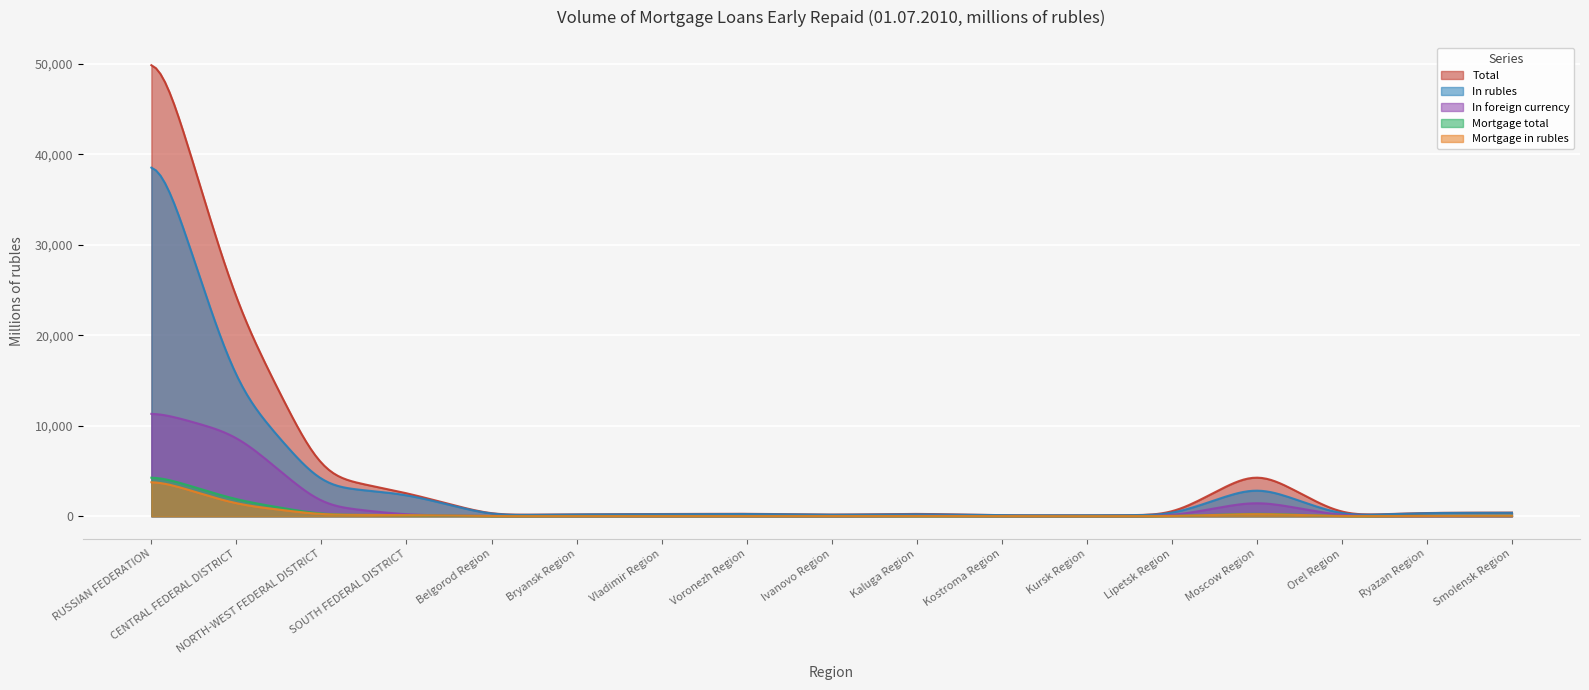

Where is Total nearest to the value 27224?

CENTRAL FEDERAL DISTRICT